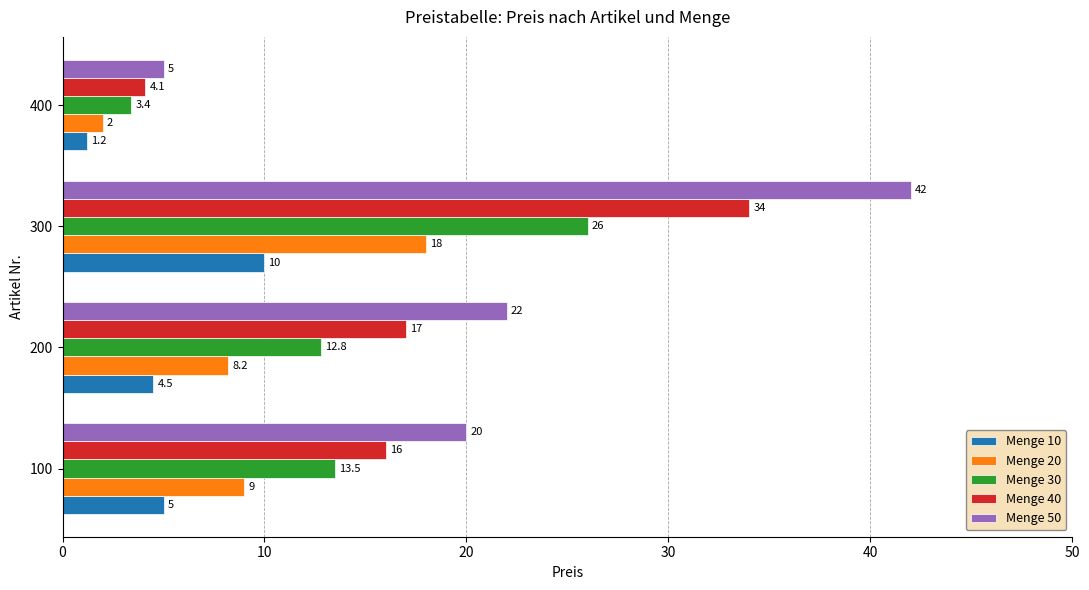

List the series in order of their overall mean, lowest first.

Menge 10, Menge 20, Menge 30, Menge 40, Menge 50